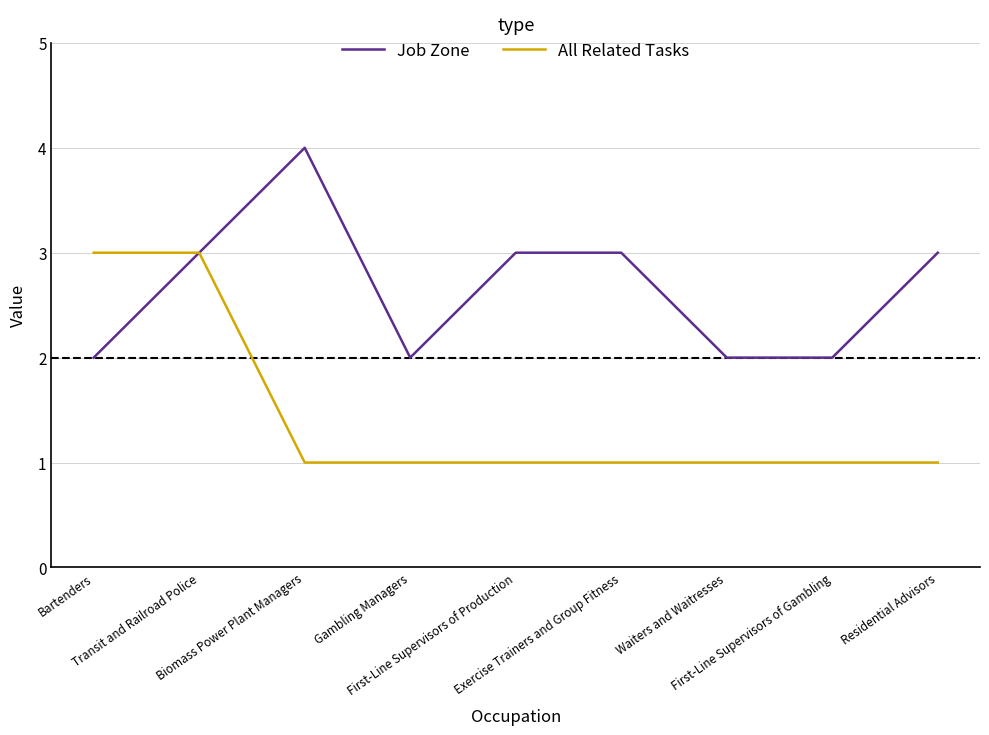

The All Related Tasks series shows 4 at Transit and Railroad Police. True or false?

False